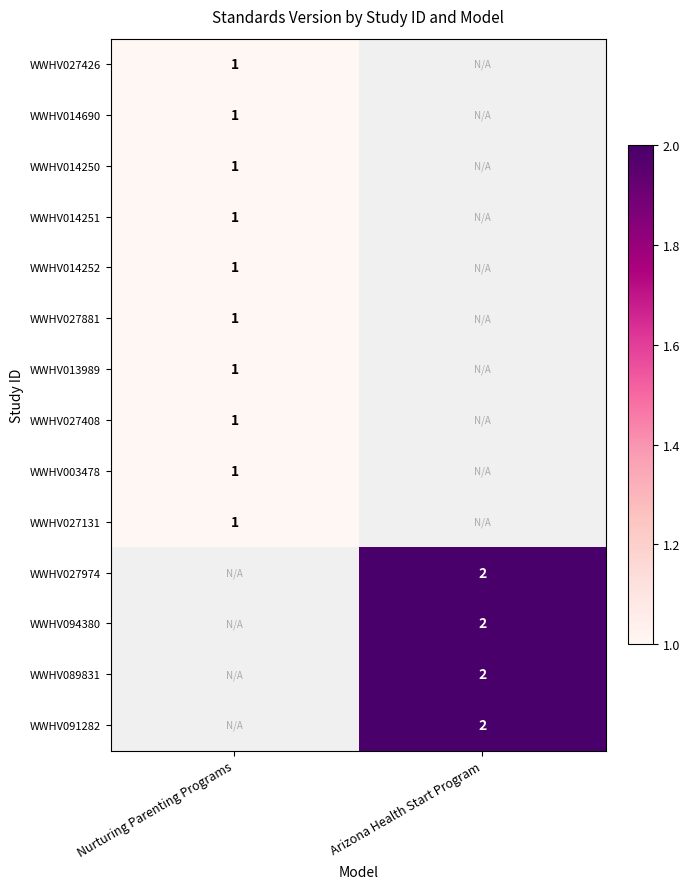

True or false: WWHV089831 has a value of 3 at Arizona Health Start Program.

False